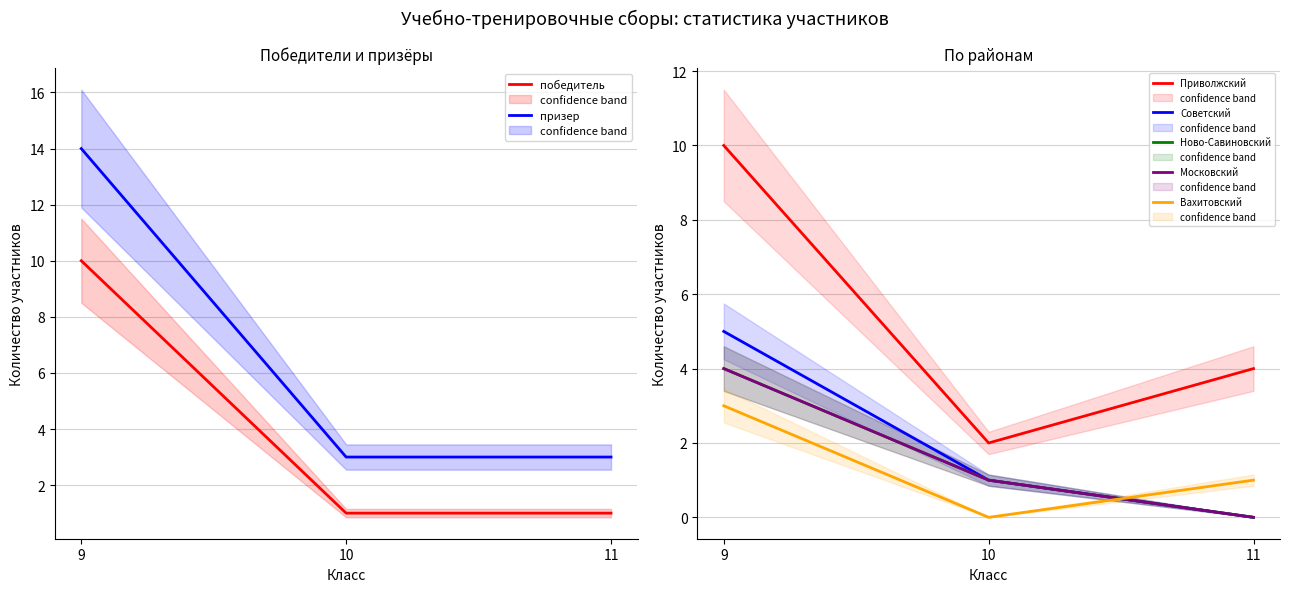

What is the value of the победитель point at the 2nd from the left?

1